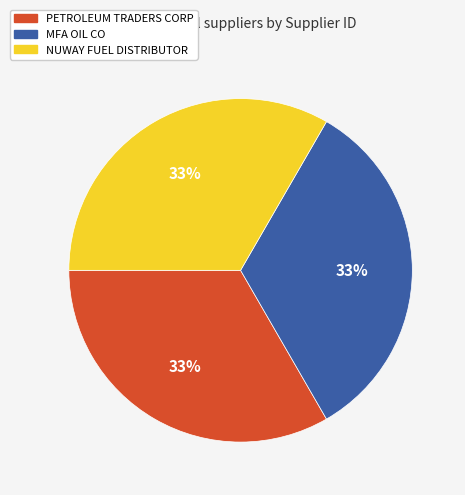

What is the ratio of the value at MFA OIL CO to the value at PETROLEUM TRADERS CORP?

1.0